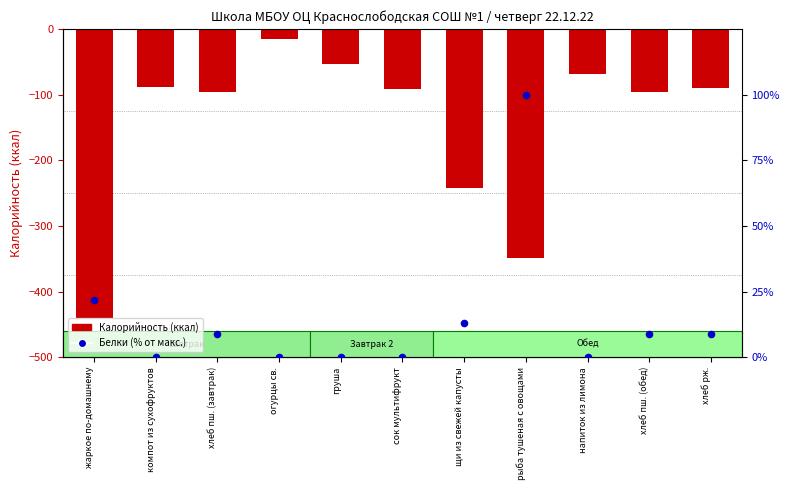

Which series has the largest total across all categories?

Белки (% от макс.)